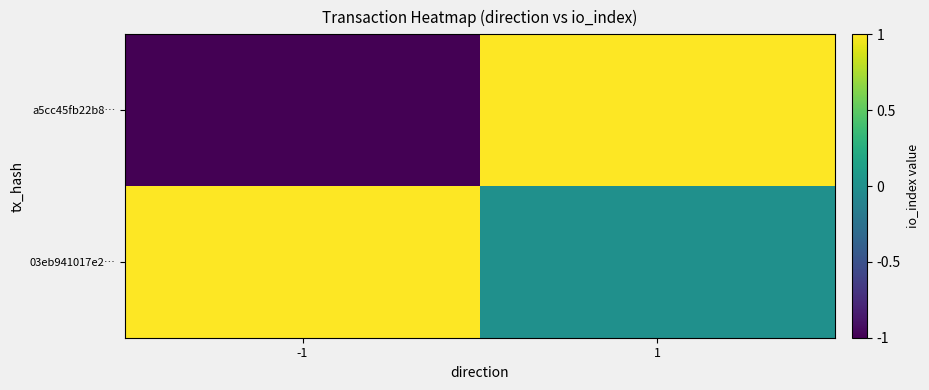

Reading left to right, transcribe all the data shown in this chart.

a5cc45fb22b8…: -1=-1	1=1
03eb941017e2…: -1=1	1=0